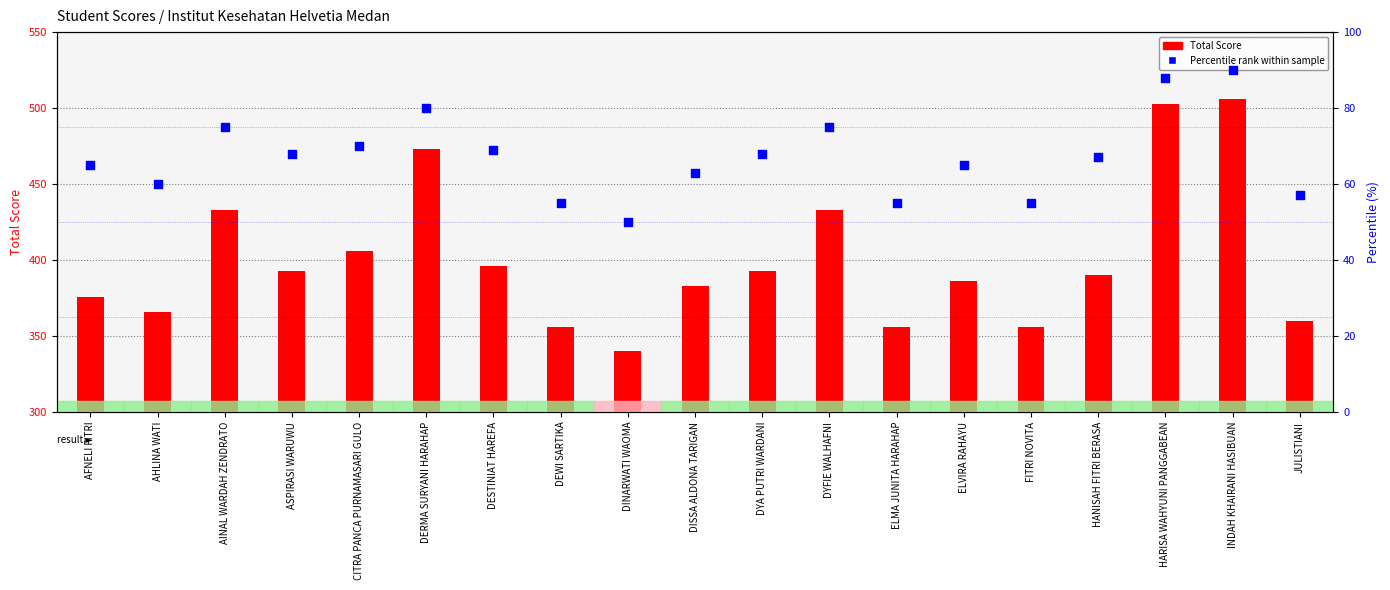

At which category is the sum across all series the highest?

INDAH KHAIRANI HASIBUAN